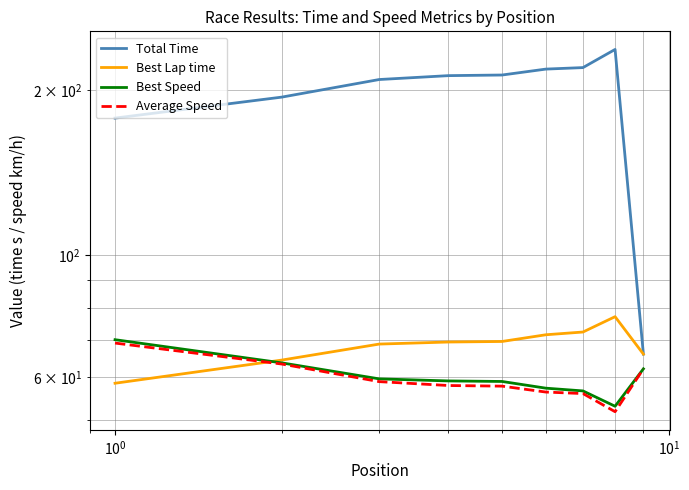

What is the difference between the maximum and minimum values in the Best Speed series?

17.1